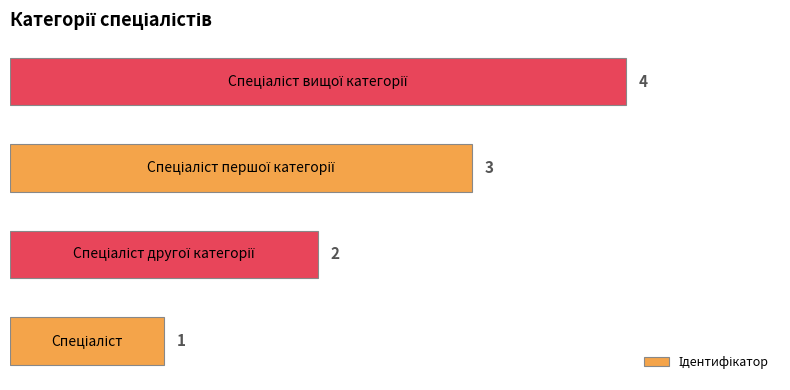

Are the bars grouped side by side (vs. stacked)?

No